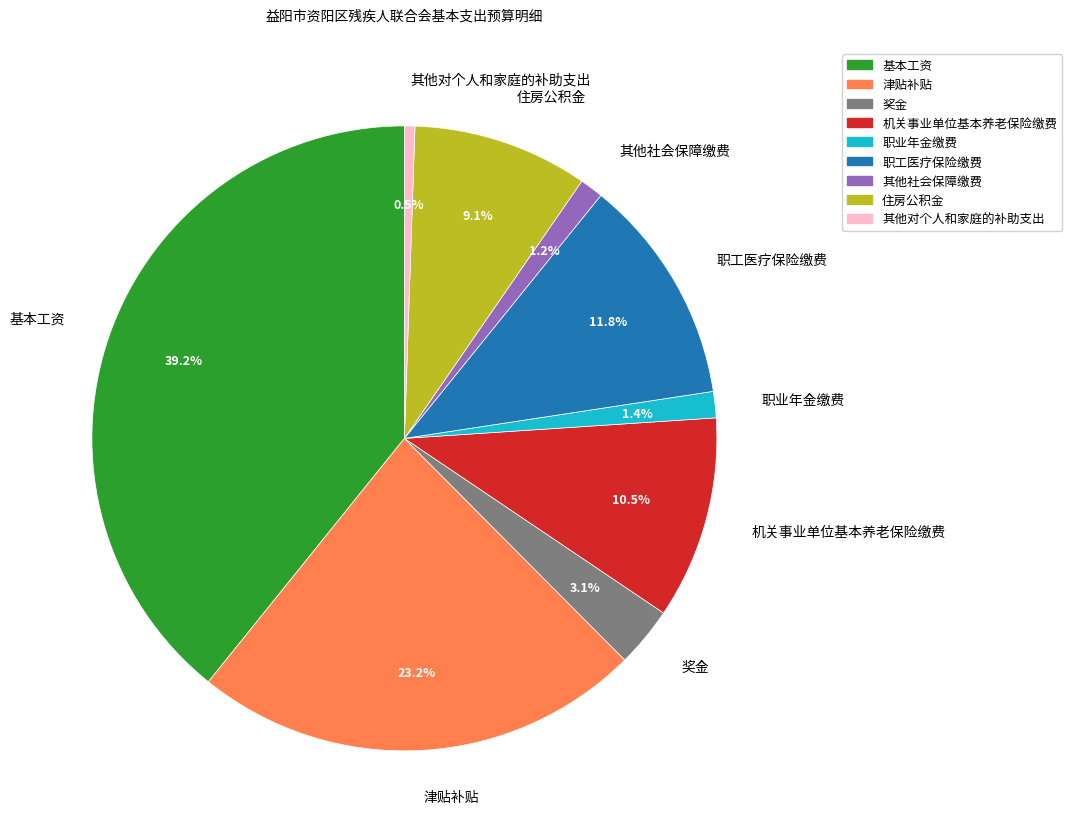

Does 津贴补贴 account for over 50% of the chart?

No